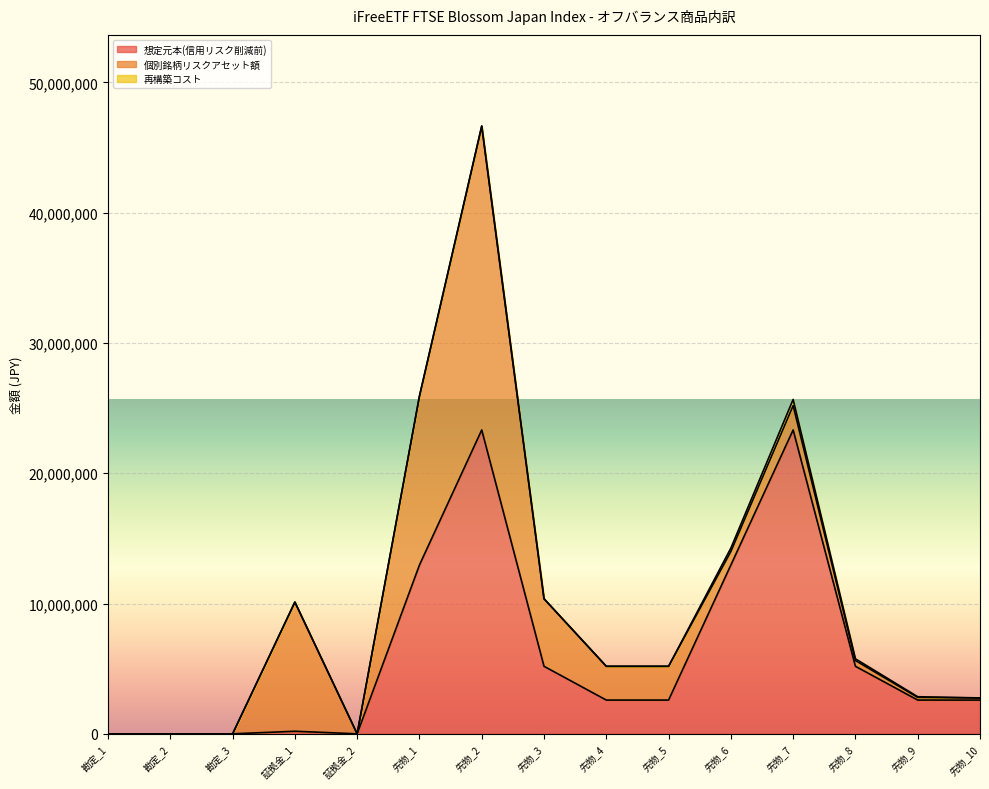

What is the highest value of the 想定元本(信用リスク削減前) series?

23323500